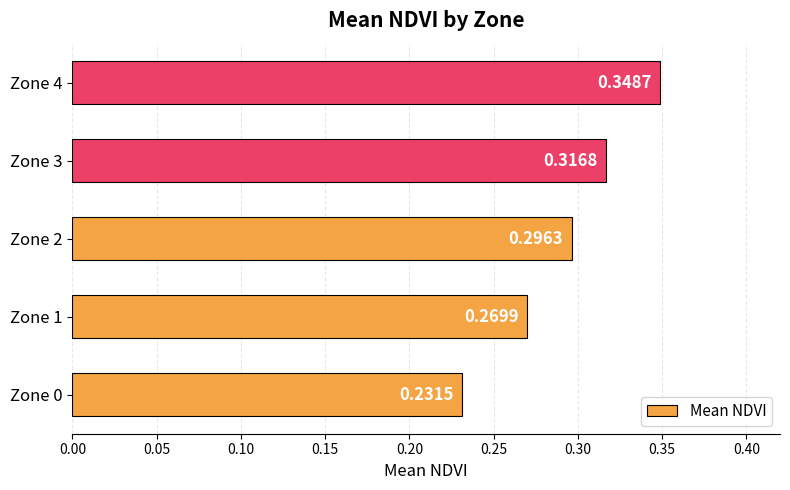

Are the bars grouped side by side (vs. stacked)?

No